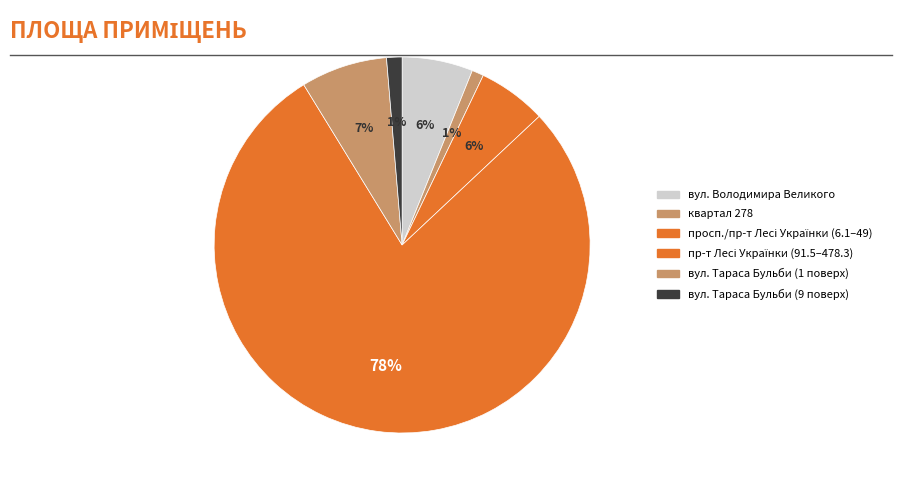

Is there any slice that represents more than half of the pie?

Yes